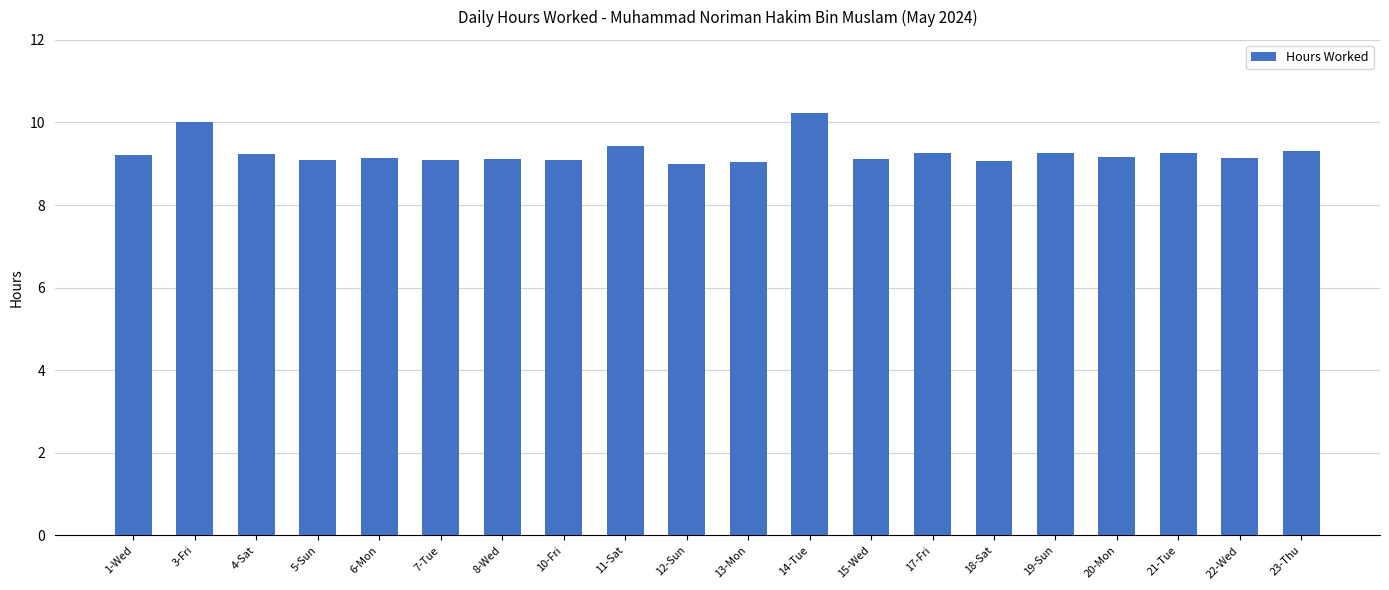

Approximately how many times larger is the value at 20-Mon compared to 21-Tue?

1.0